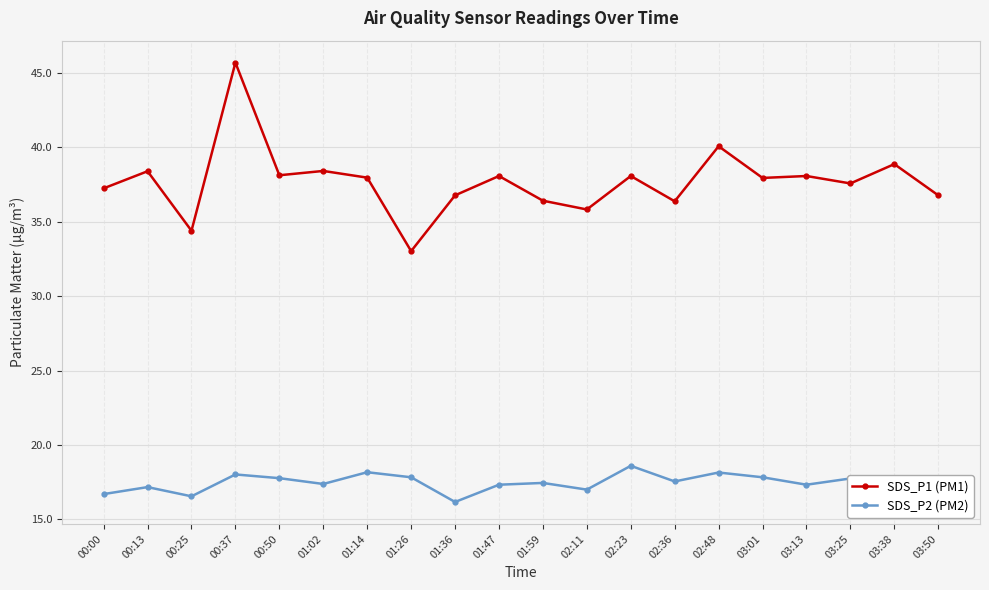

The SDS_P2 (PM2) series shows 16.2 at 01:36. True or false?

True